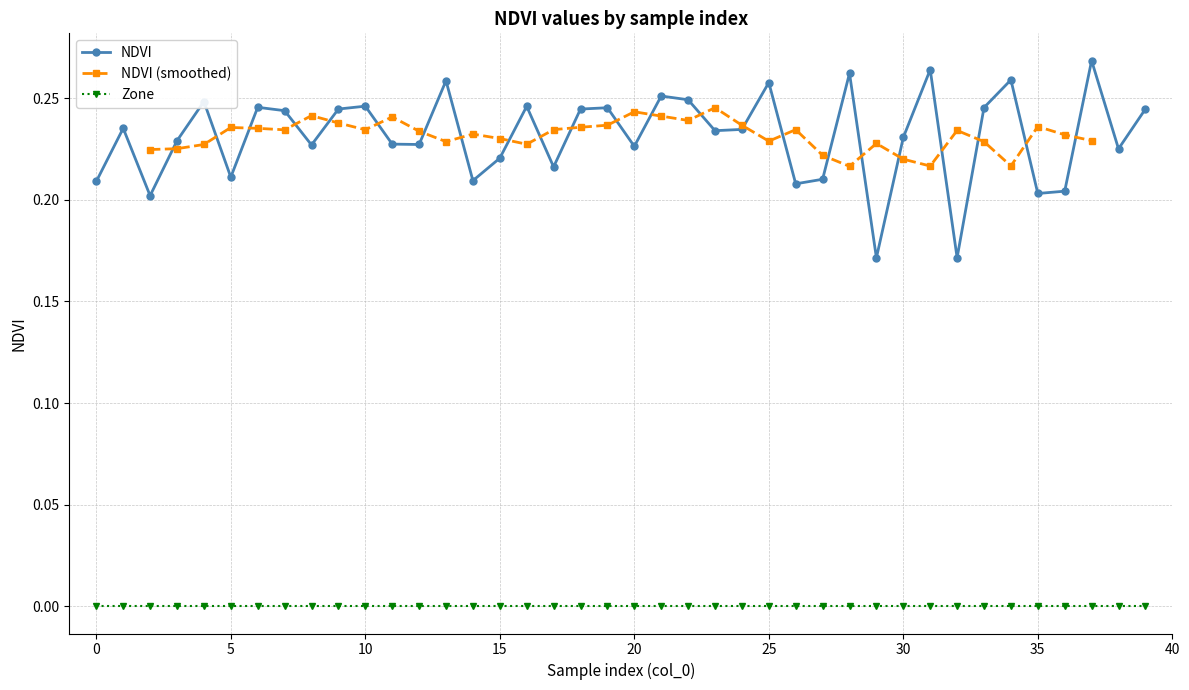

True or false: NDVI and Zone cross at least once.

False